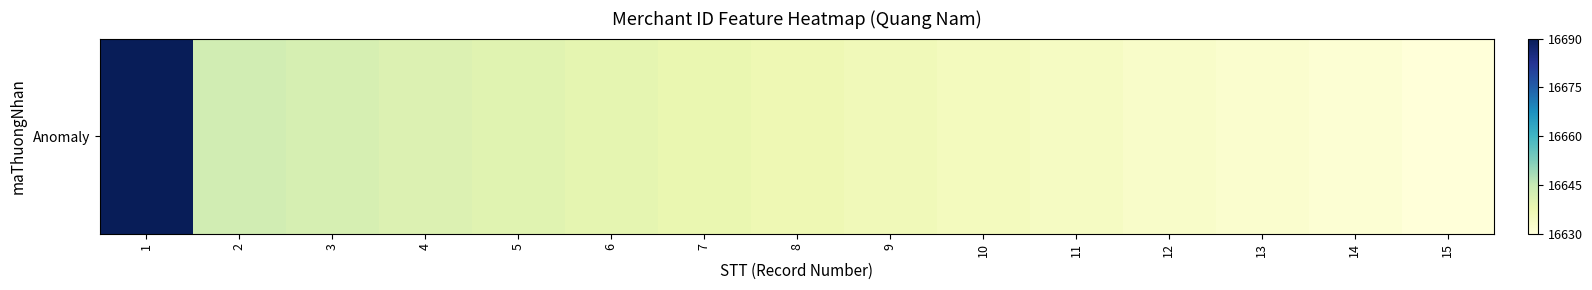

Reading left to right, what are all the values shown in this chart?

16690	16643	16642	16641	16640	16639	16638	16637	16636	16635	16634	16633	16632	16631	16630